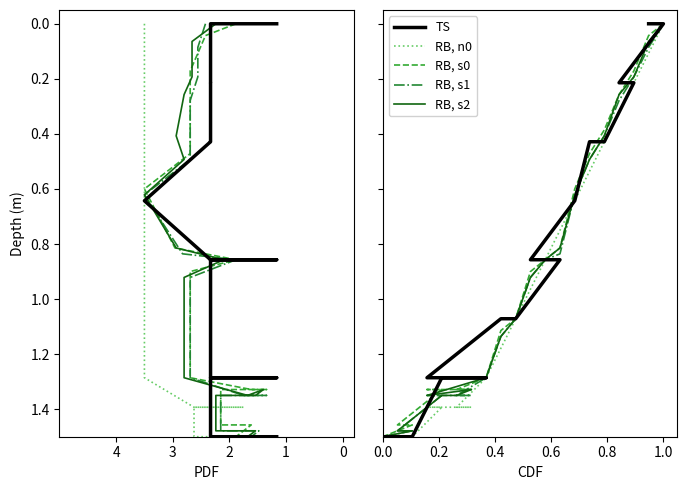

Does the chart display data point markers on the line(s)?

No